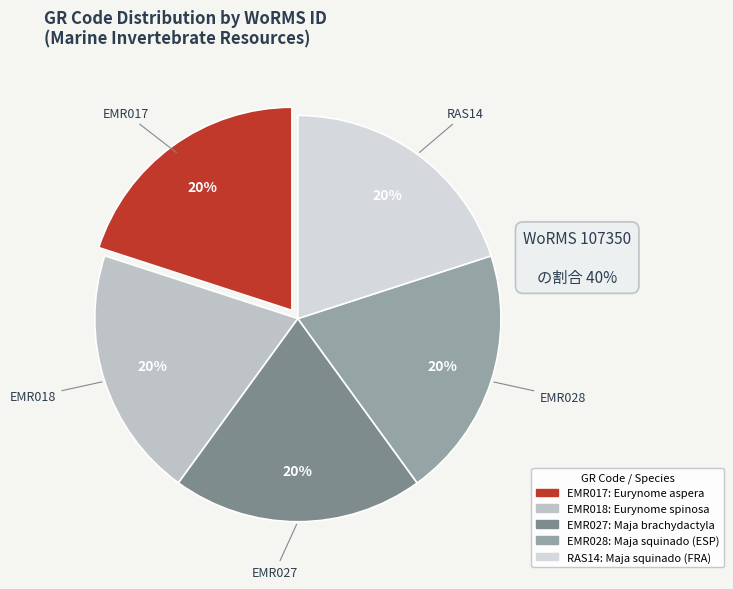

How many segments does this pie chart have?

5